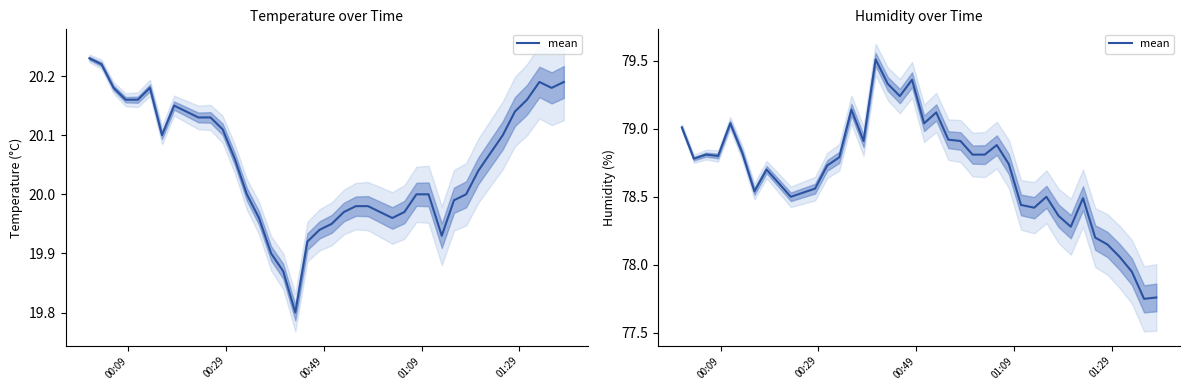

Does the chart display data point markers on the line(s)?

No